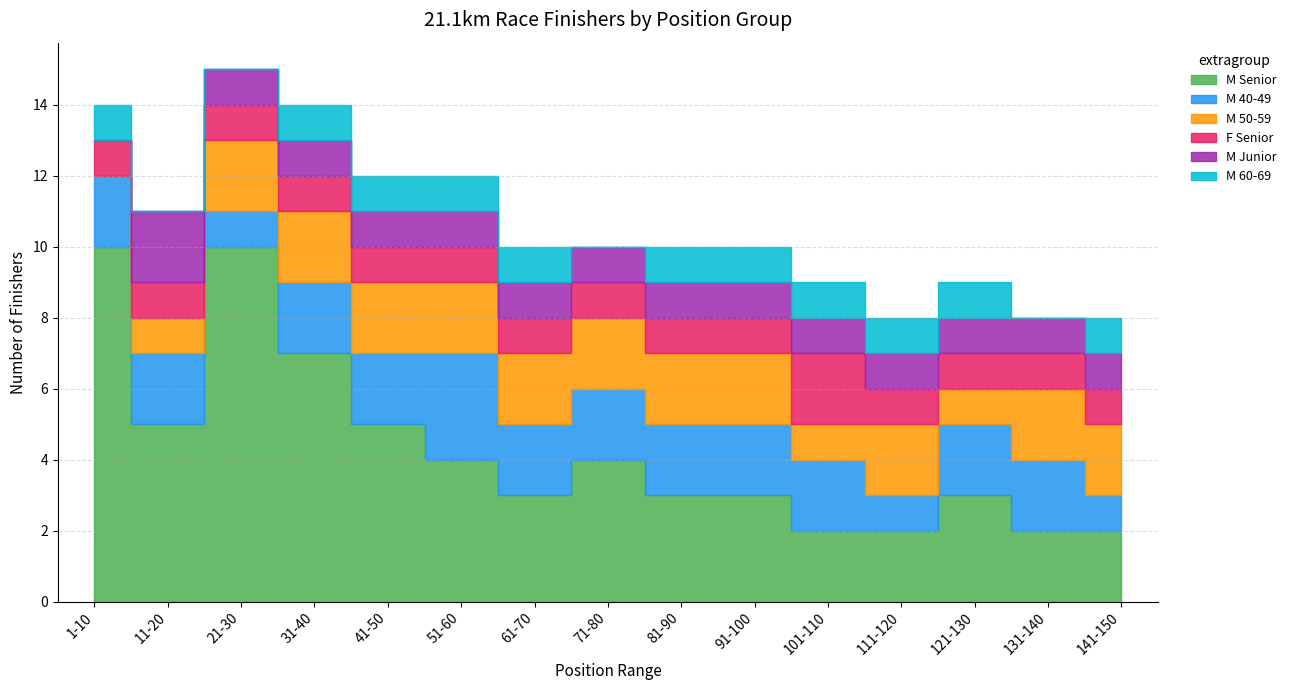

How many intersections are there between F Senior and M 50-59?

2